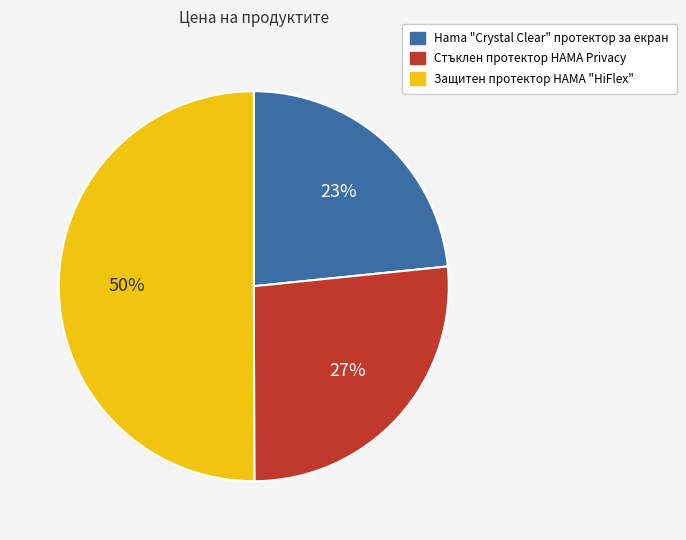

True or false: Стъклен протектор HAMA Privacy accounts for 36% of the total.

False